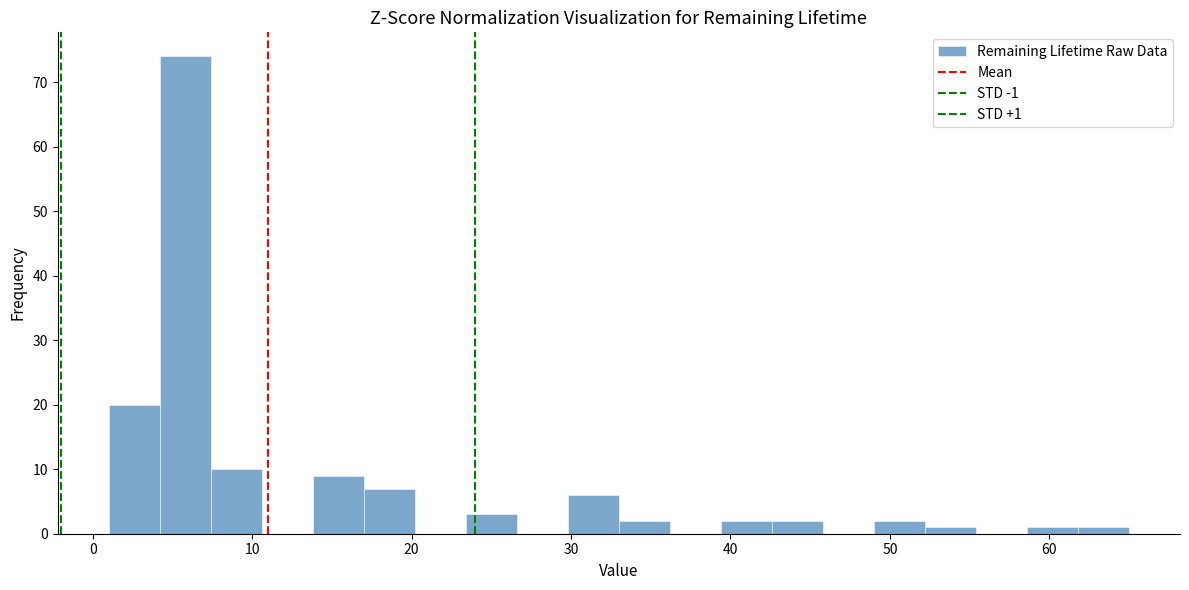

Around what value on the x-axis is the tallest bar? Give the approximate position of its centre, as read against the axis.

6